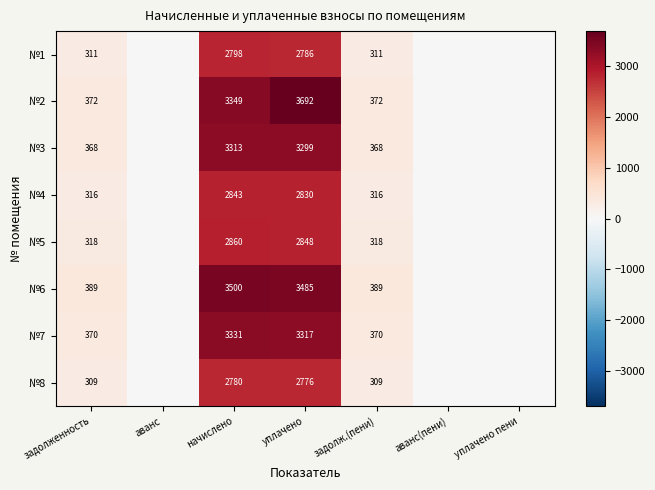

What is the difference between the highest and lowest values at начислено?

720